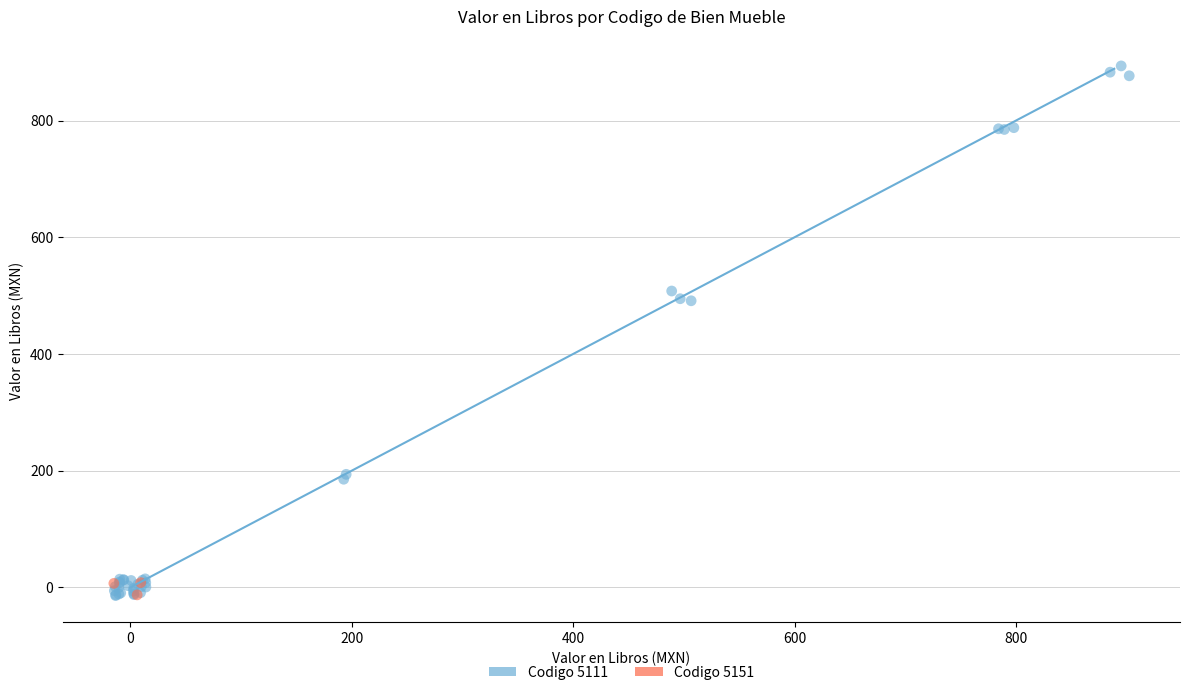

Which series contains the highest Y value?

Codigo 5111